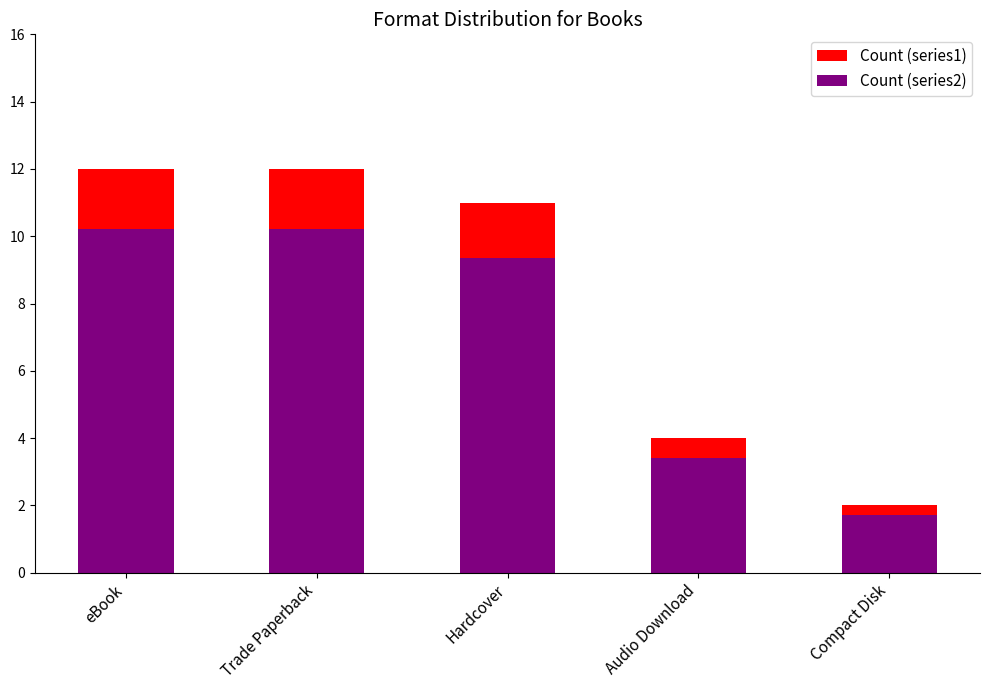

Reading left to right, extract all data points from this chart.

Count (series1): 12.0	12.0	11.0	4.0	2.0
Count (series2): 10.2	10.2	9.3	3.4	1.7